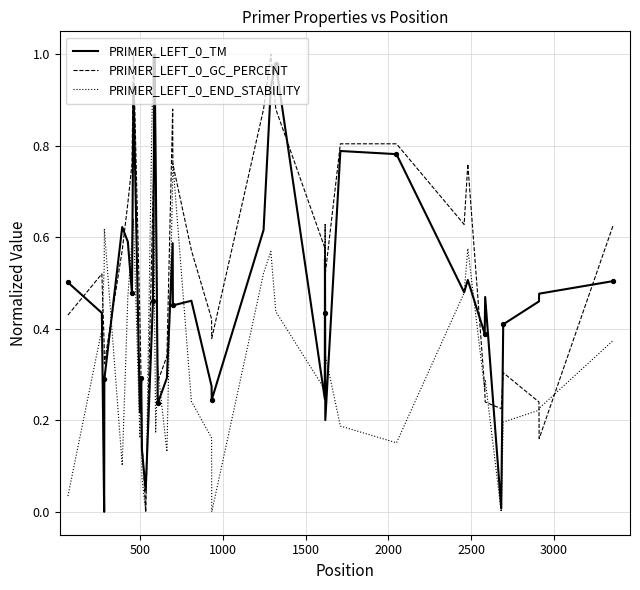

True or false: PRIMER_LEFT_0_TM and PRIMER_LEFT_0_GC_PERCENT intersect in this chart.

True